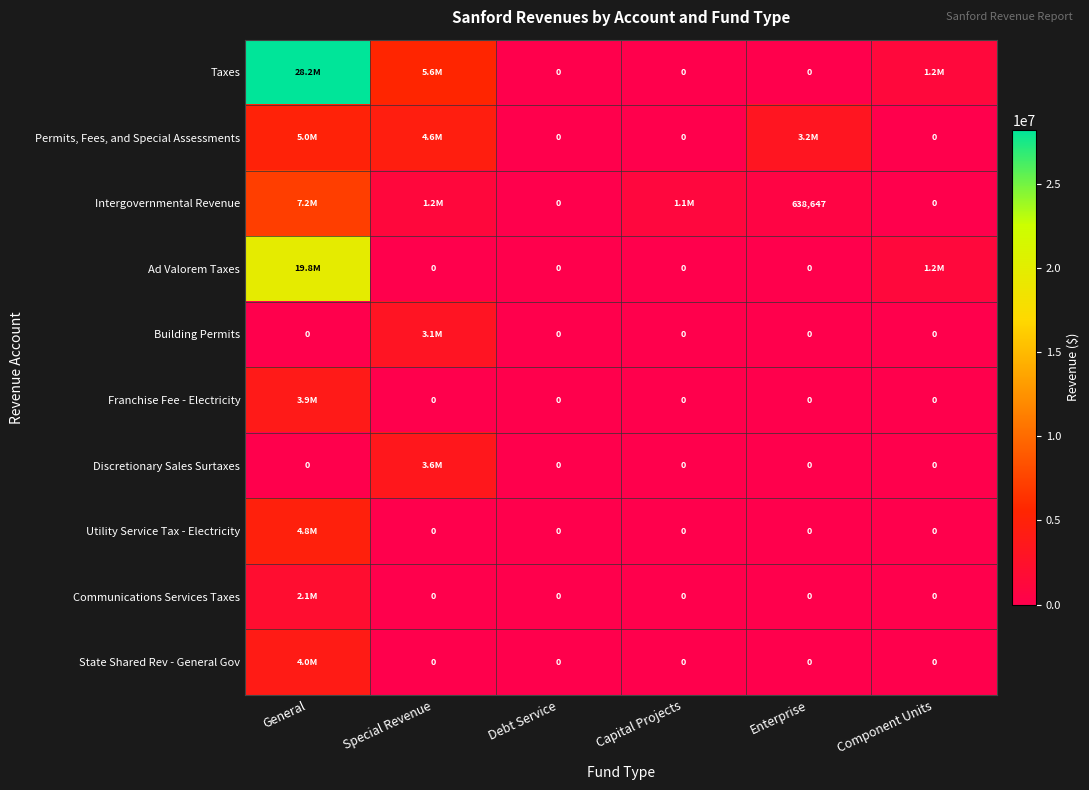

How many data points in Ad Valorem Taxes are above 0?

2